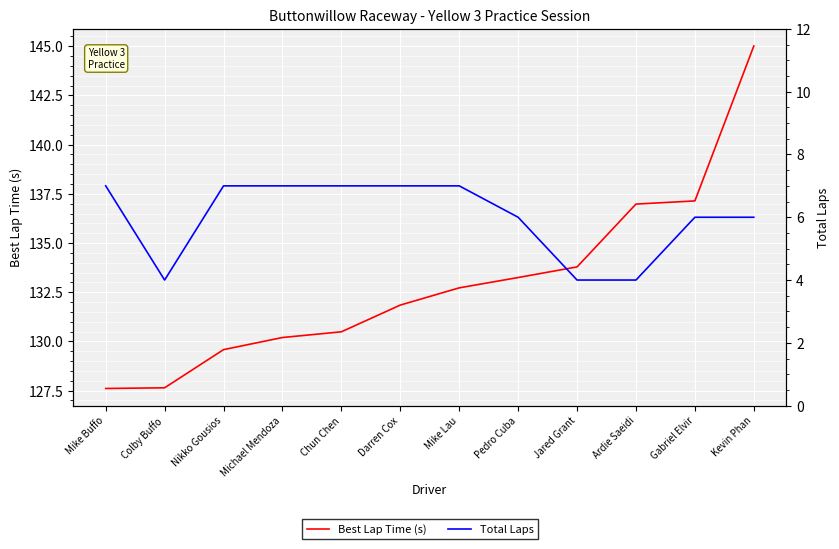

At how many categories does at least one series exceed 136?

3